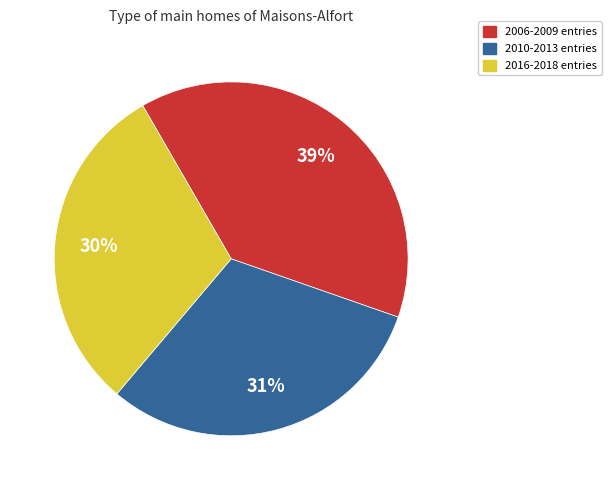

The 2010-2013 entries slice represents 31% of the pie. True or false?

True